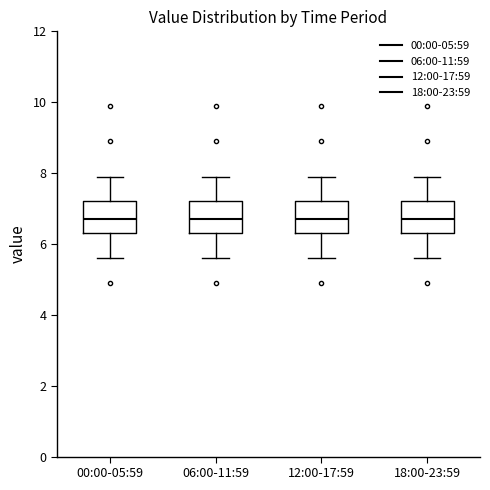

Reading left to right, transcribe this box plot: for each box, give where its median line is, the range the box spans, and where its two whiskers end, as read against the y-axis. The values are not printed on the chart, so give them approximately, as read against the axis.

00:00-05:59: median 6.8, box 6.4 to 7.2, whiskers 5.6 to 8.0
06:00-11:59: median 6.8, box 6.4 to 7.2, whiskers 5.6 to 8.0
12:00-17:59: median 6.8, box 6.4 to 7.2, whiskers 5.6 to 8.0
18:00-23:59: median 6.8, box 6.4 to 7.2, whiskers 5.6 to 8.0